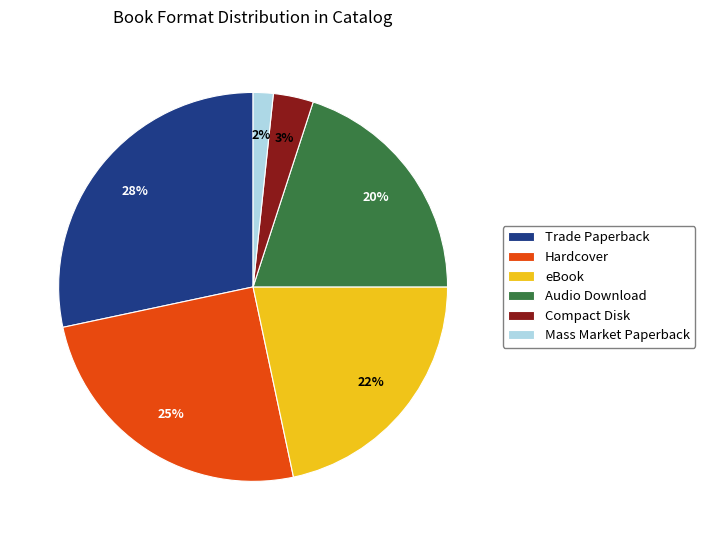

Is it true that Trade Paperback is 42% of the pie?

False